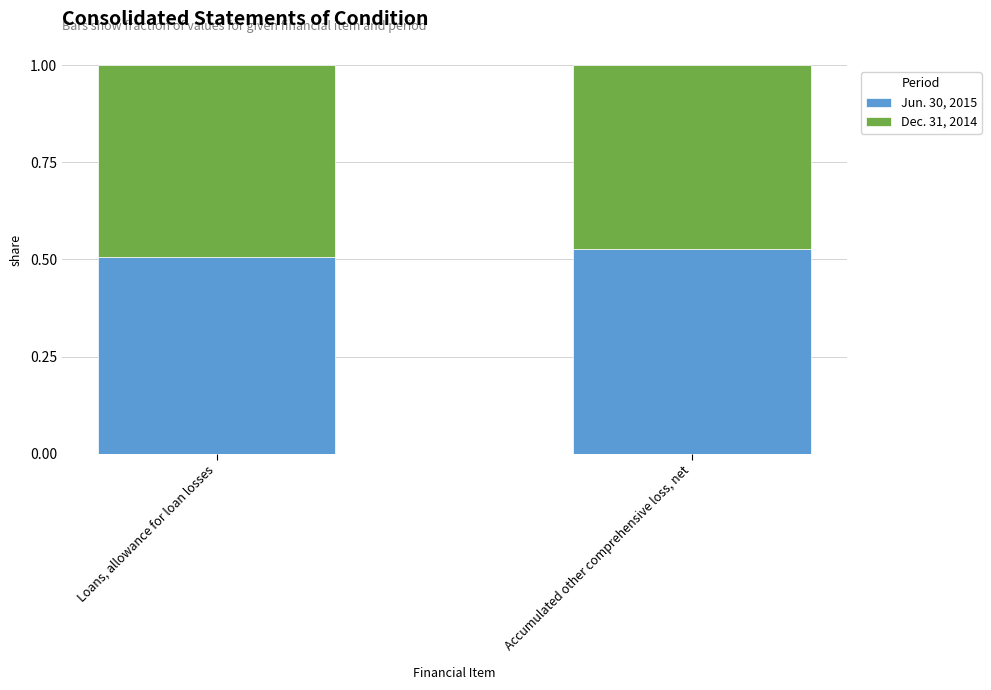

The value of Jun. 30, 2015 at Accumulated other comprehensive loss, net is 0.5. True or false?

True